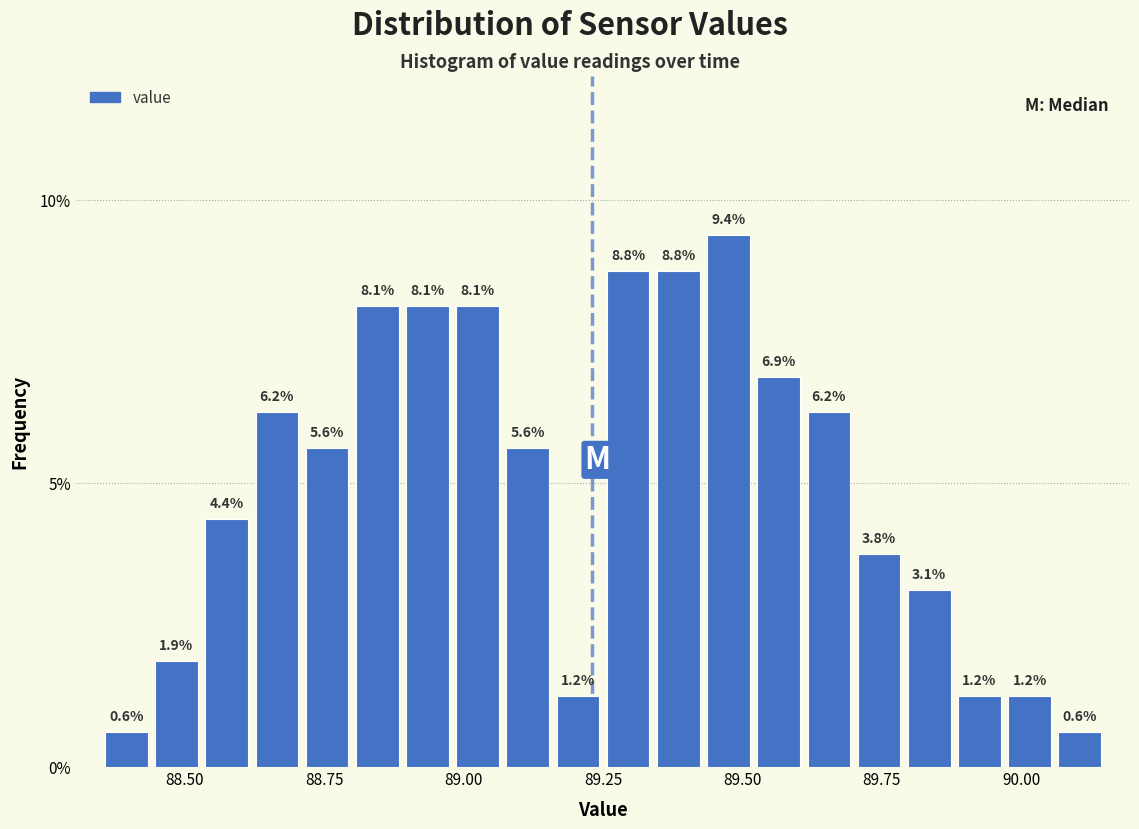

Read against the x-axis, roughly where is the centre of the tallest bar?

89.50